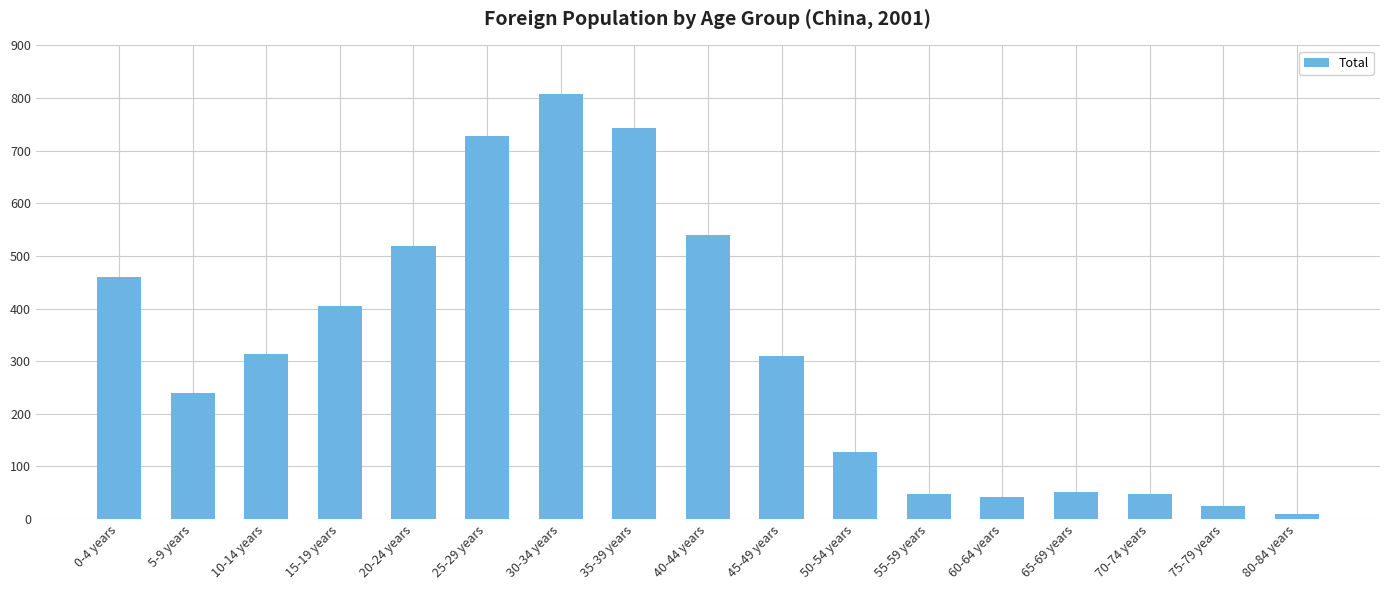

How many bars are there in total?

17